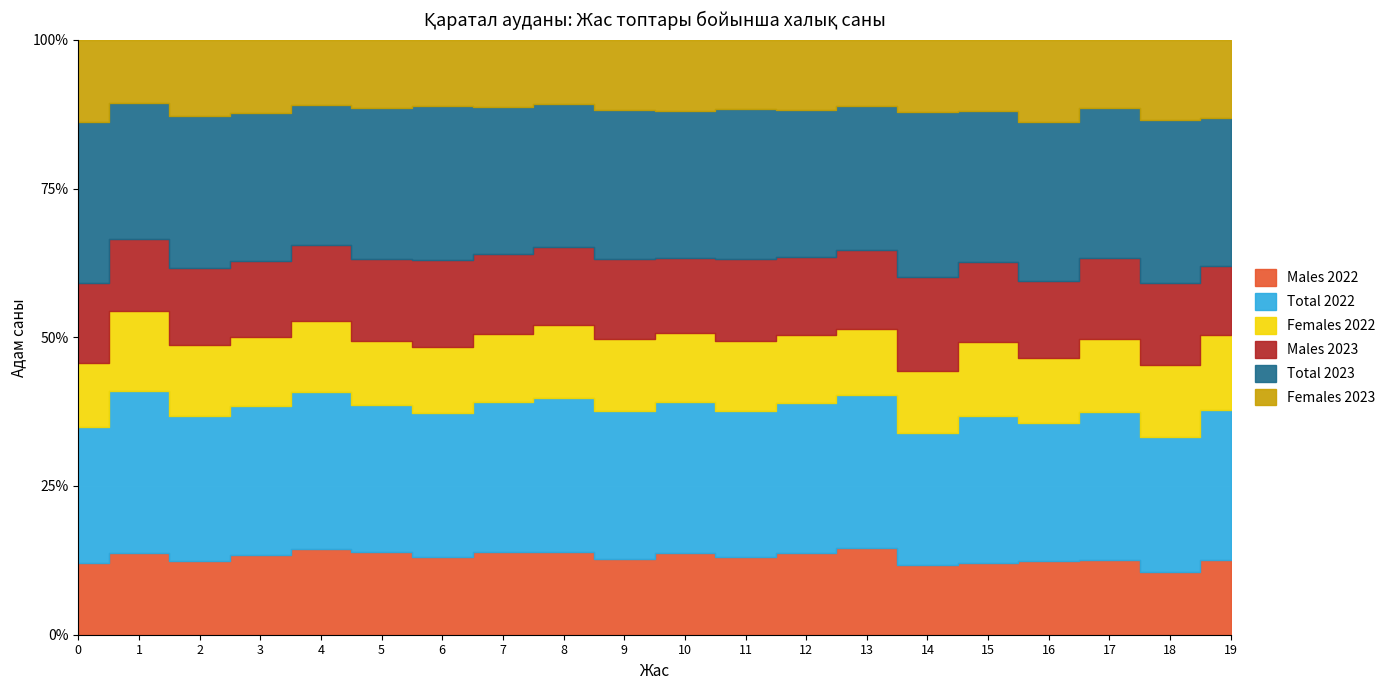

Reading left to right, list all the values displayed in this chart.

Males 2022: 329	374	357	378	427	431	387	397	416	396	429	405	427	467	345	313	287	264	197	202
Total 2022: 622	741	702	704	784	761	711	725	782	774	792	769	783	826	657	636	537	521	422	402
Females 2022: 293	367	345	326	357	330	324	328	366	378	363	364	356	359	312	323	250	257	225	200
Males 2023: 364	328	373	357	378	425	431	386	396	415	395	428	405	426	465	346	301	285	256	187
Total 2023: 738	619	740	701	703	781	761	710	722	781	772	789	769	781	824	656	619	527	508	397
Females 2023: 374	291	367	344	325	356	330	324	326	366	377	361	364	355	359	310	318	242	252	210